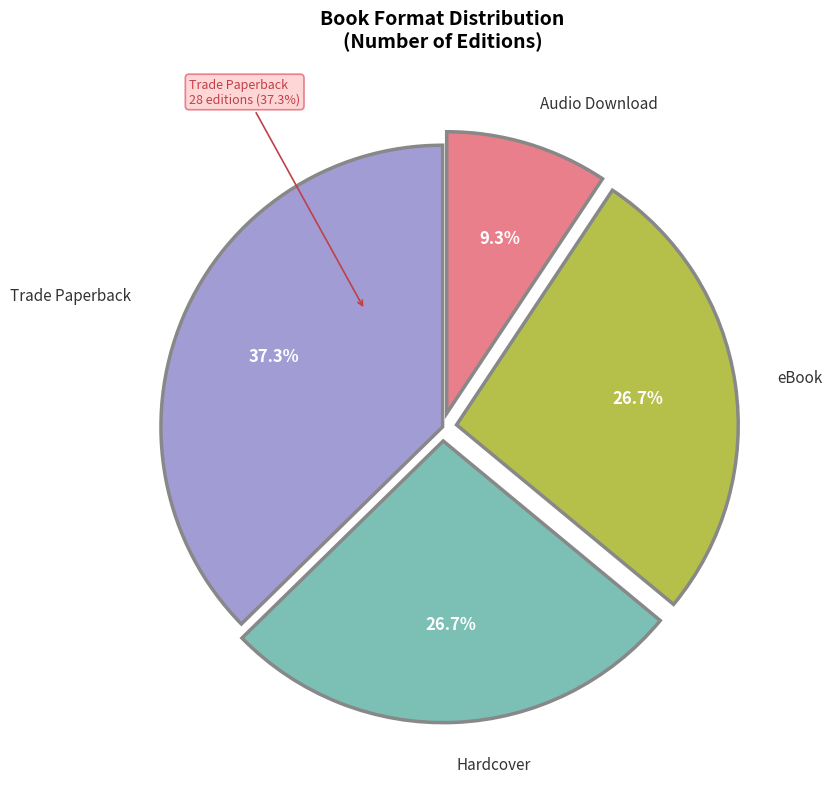

To the nearest percent, what is the difference between the largest and smallest slice percentages?

28%